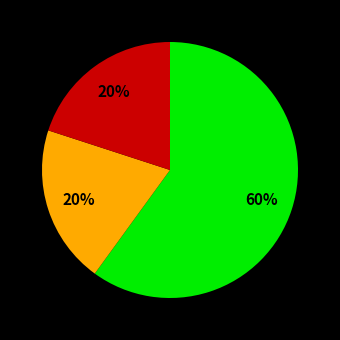

To the nearest percent, what is the average slice percentage?

33%